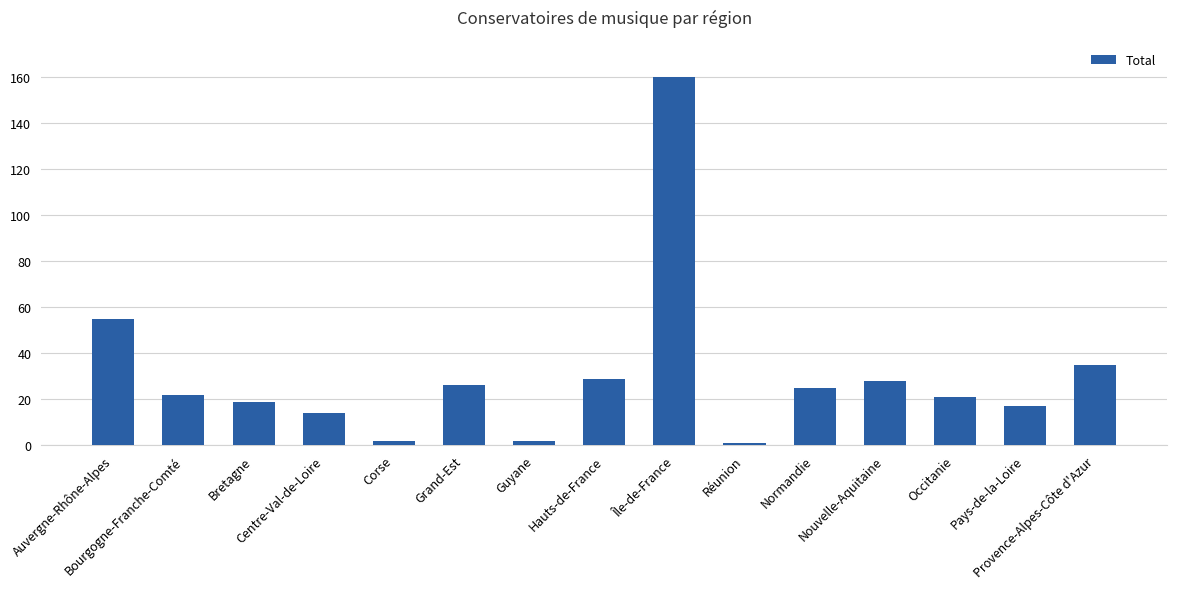

Which category has the highest value across all series?

Île-de-France